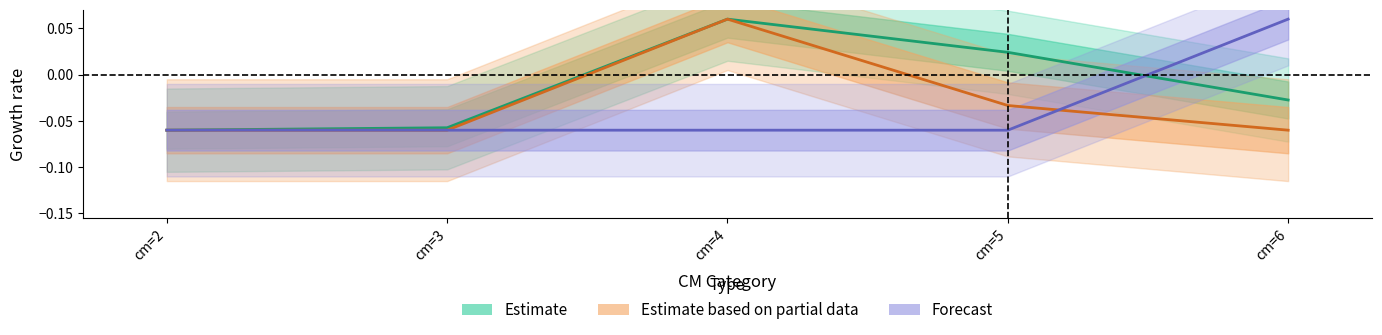

List the series in order of their peak value, highest first.

Estimate, Estimate based on partial data, Forecast